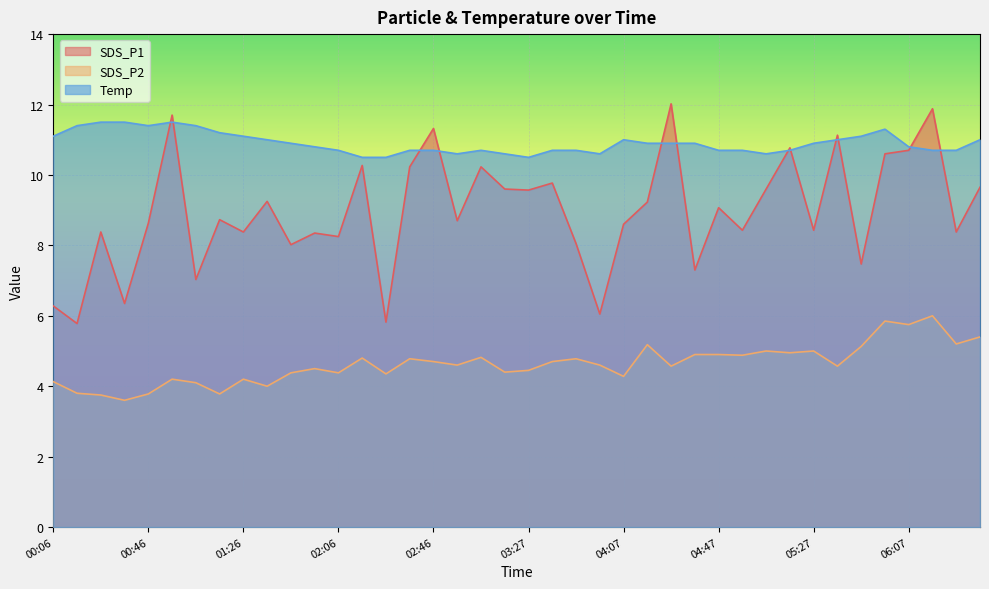

True or false: SDS_P1 and Temp intersect in this chart.

True